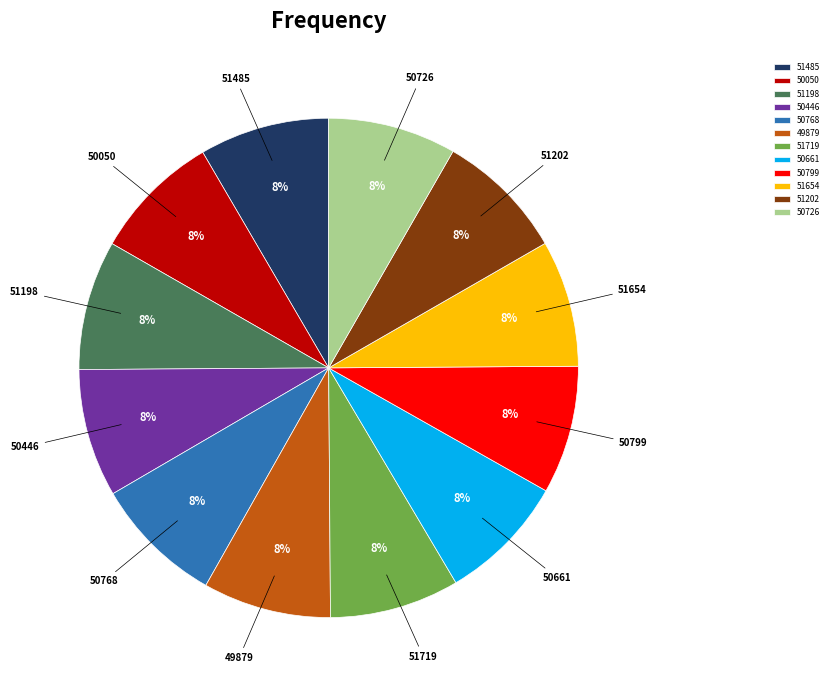

To the nearest percent, what is the combined percentage of 50661 and 51719?

17%